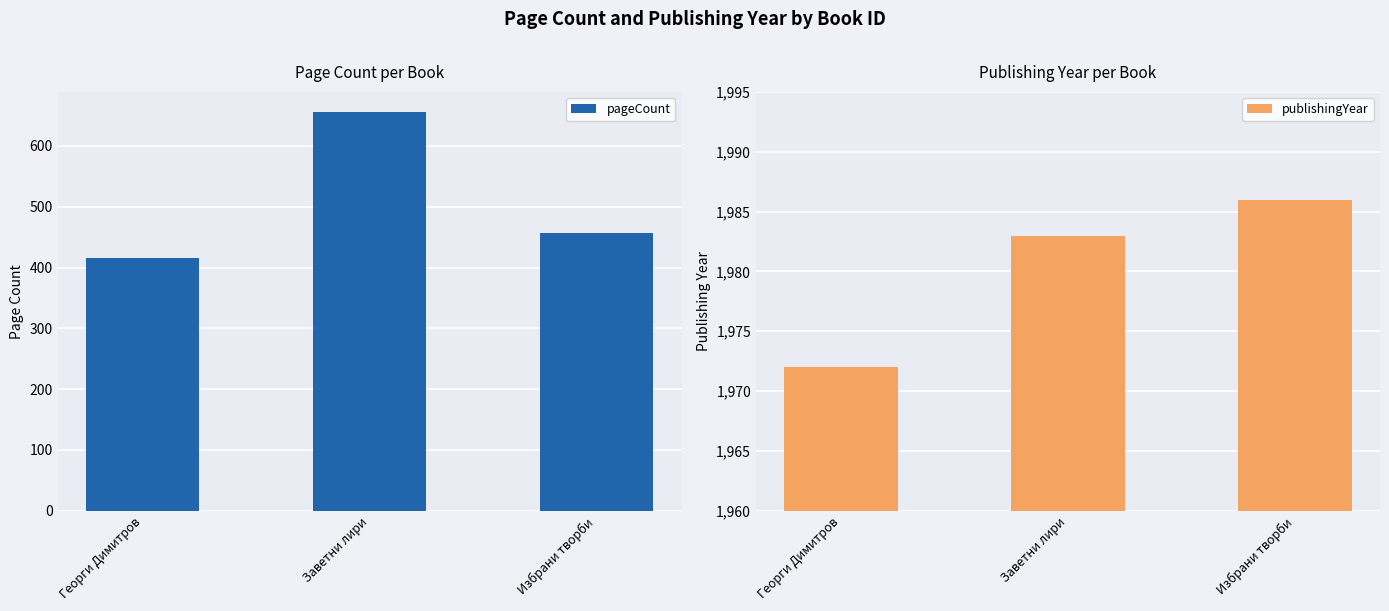

What are all the series names shown in the legend?

pageCount, publishingYear